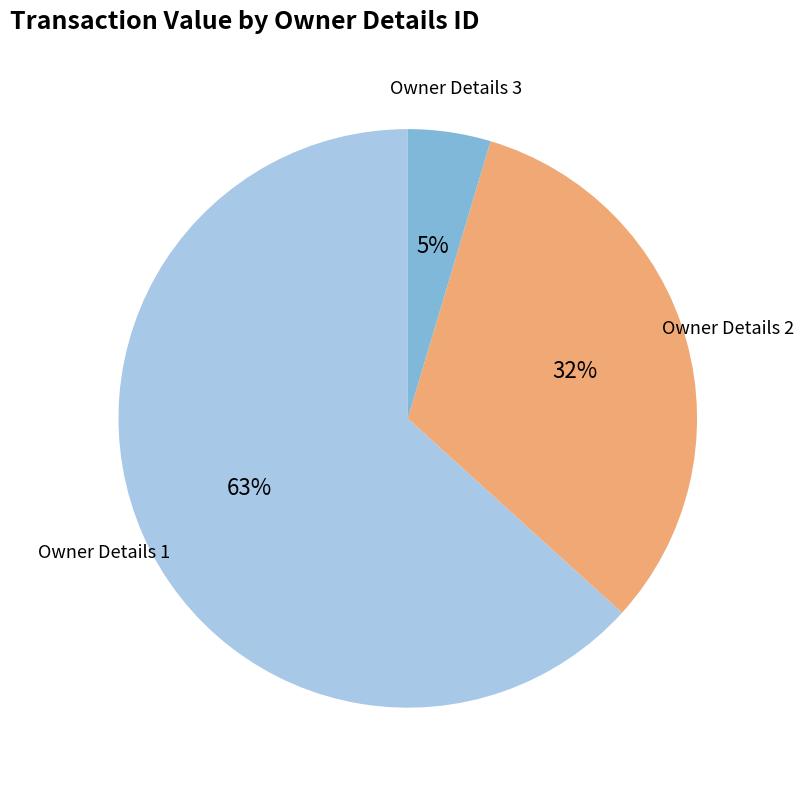

The Owner Details 2 slice represents 21% of the pie. True or false?

False